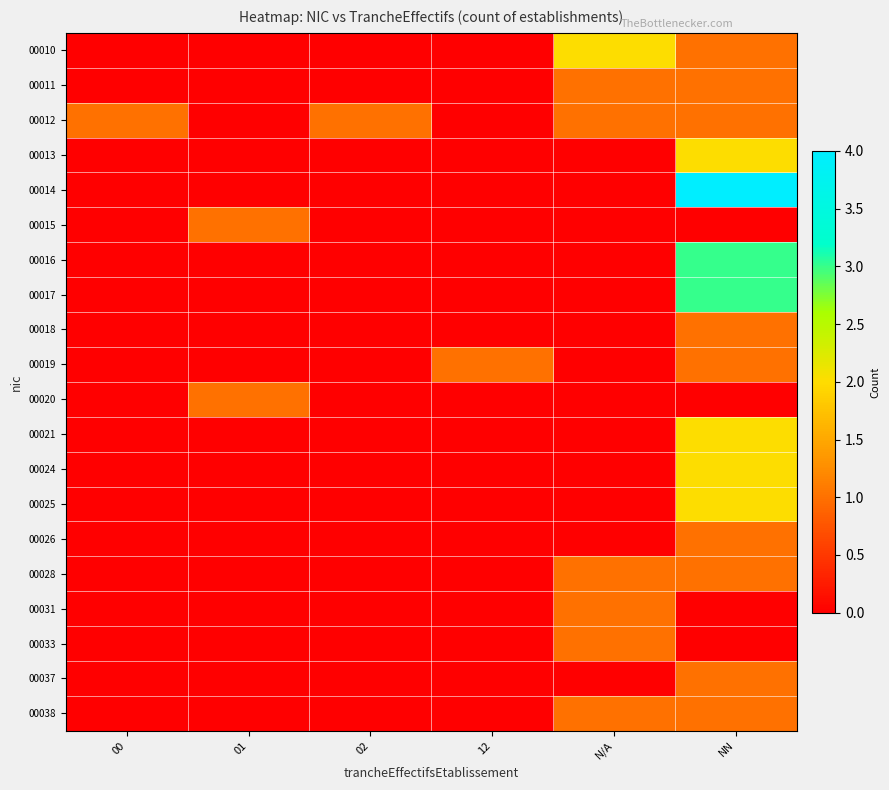

At how many categories does at least one series exceed 3?

1